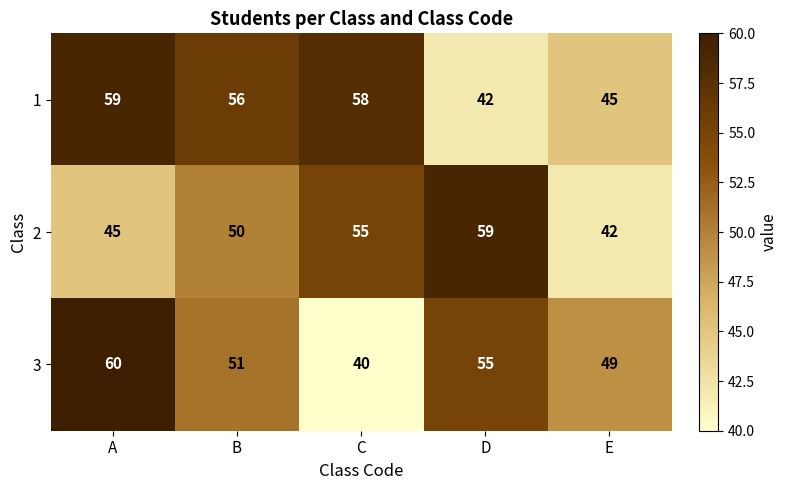

What is the spread (max minus min) of values at B?

6